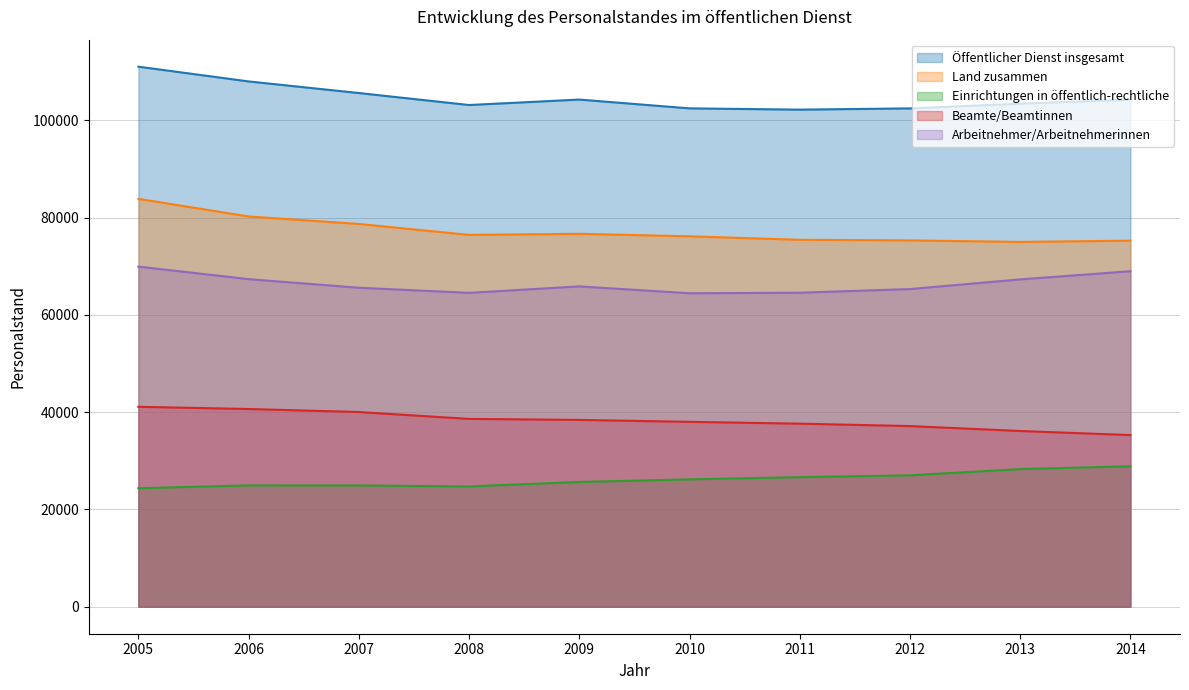

Read the Beamte/Beamtinnen value at 2008.

38625